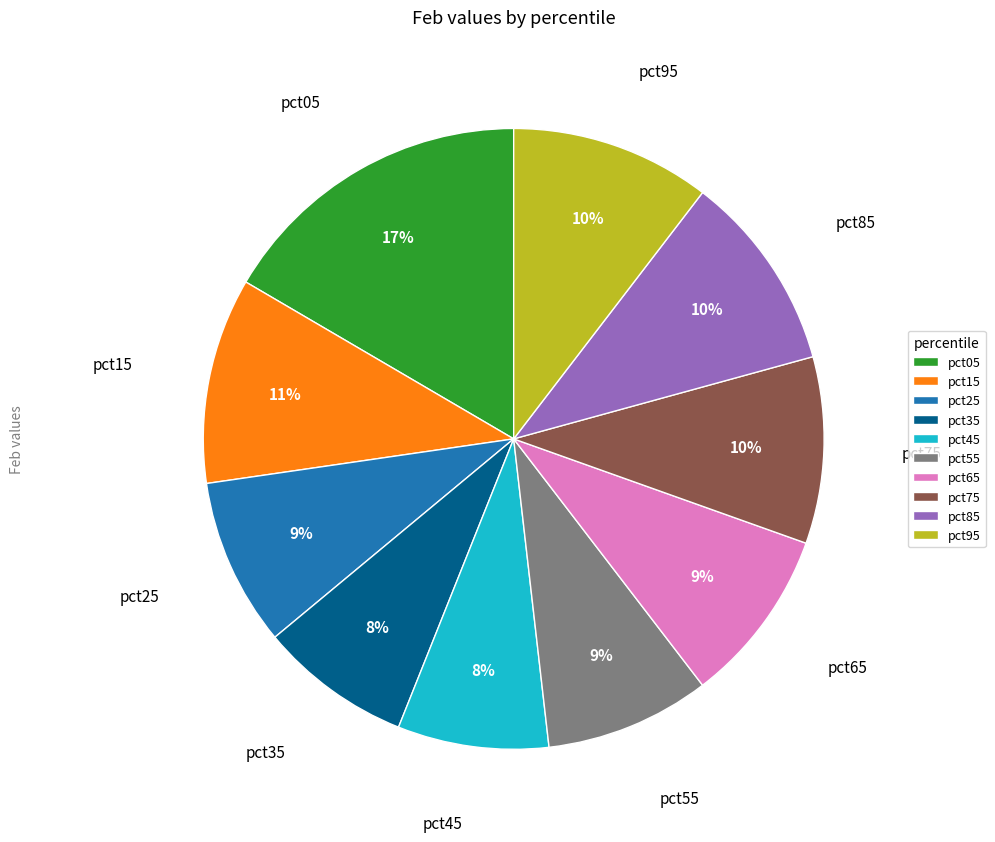

To the nearest percent, what portion does pct75 represent?

10%